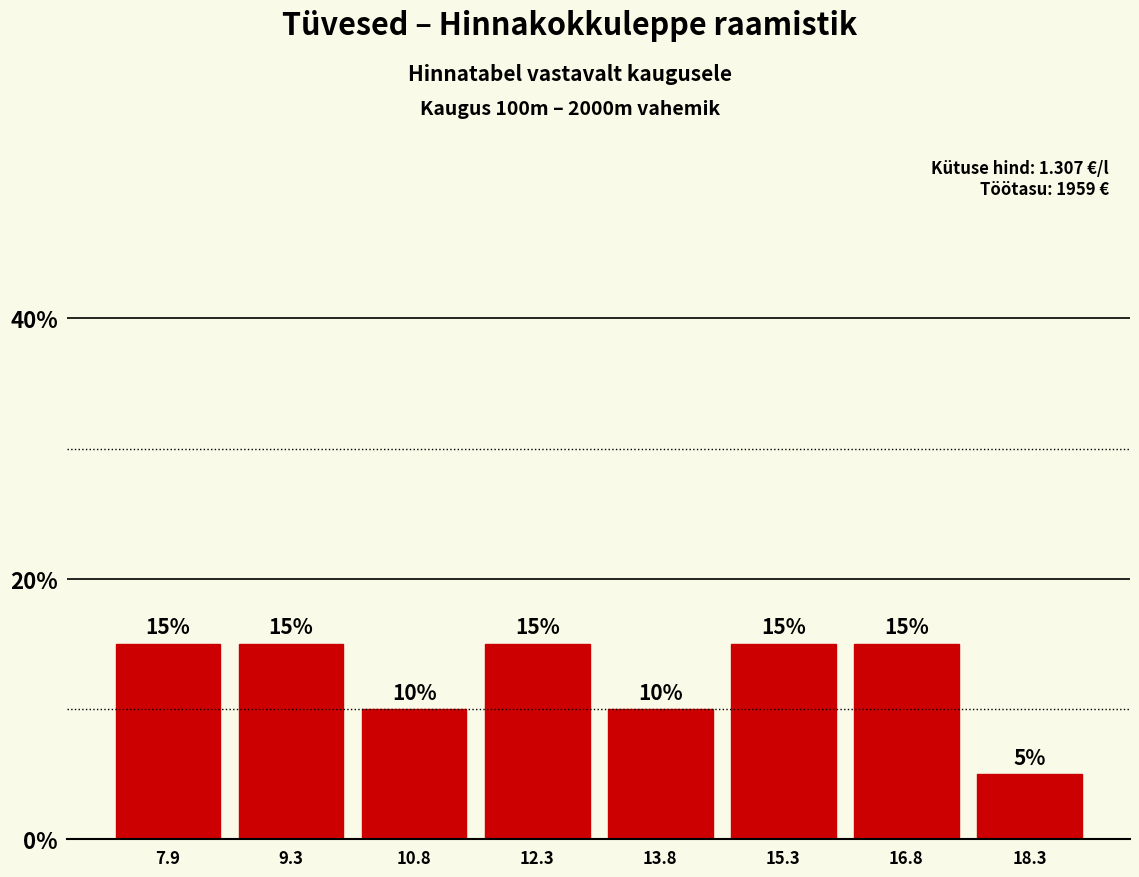

Reading left to right, transcribe this chart: for each bar, give the range it covers on the x-axis and its height. The bar edges are not printed on the chart, so give them approximately, as read against the axis.

7.2 to 8.6: 15
8.6 to 10.0: 15
10.0 to 11.6: 10
11.6 to 13.0: 15
13.0 to 14.6: 10
14.6 to 16.0: 15
16.0 to 17.6: 15
17.6 to 19.0: 5